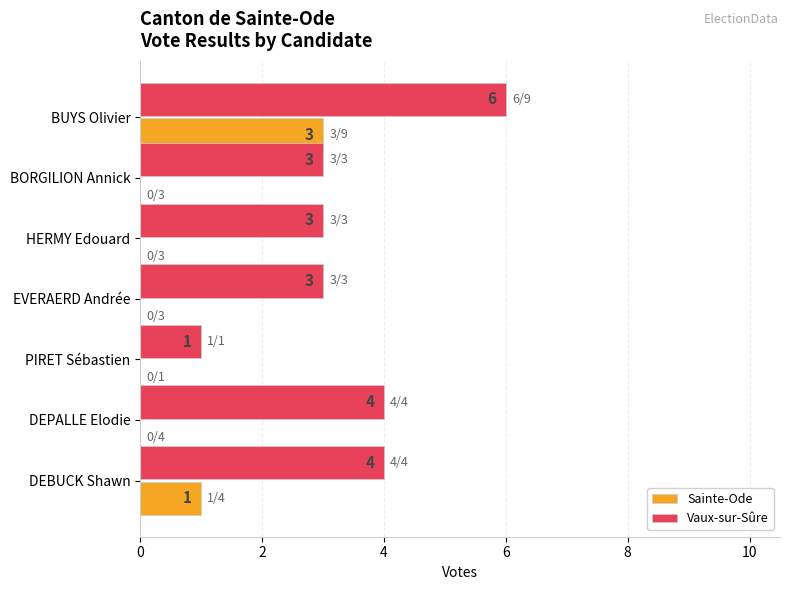

Read the Vaux-sur-Sûre value at BORGILION Annick.

3